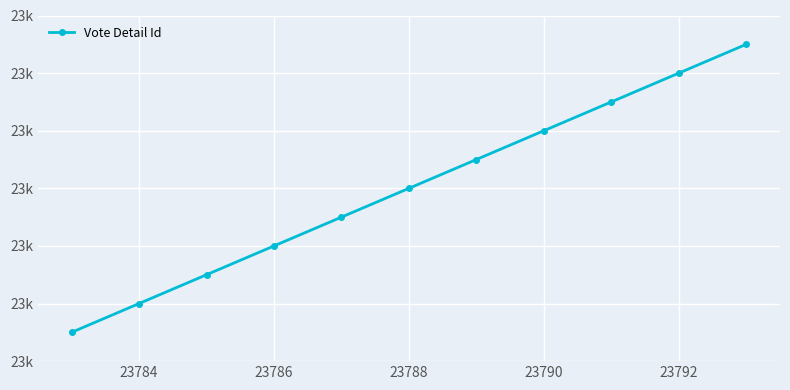

Is this an area chart (filled region under the line)?

No